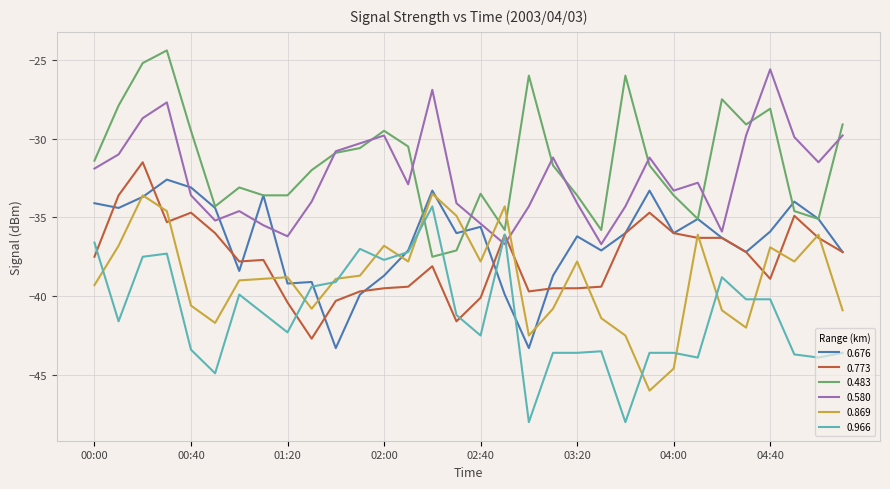

What is the maximum value for 0.966?

-34.3